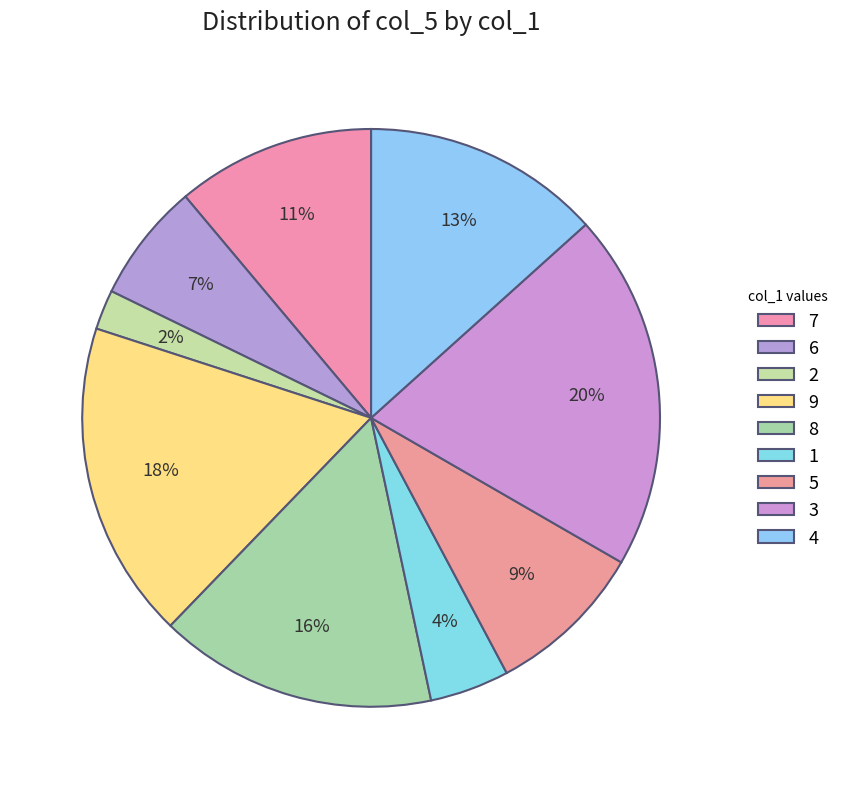

Count the number of slices in the pie.

9